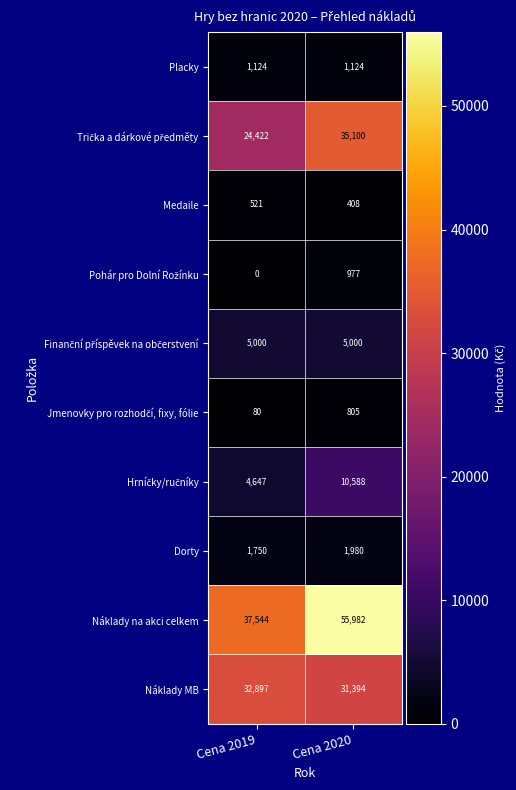

True or false: Náklady MB has a value of 52880 at Cena 2019.

False